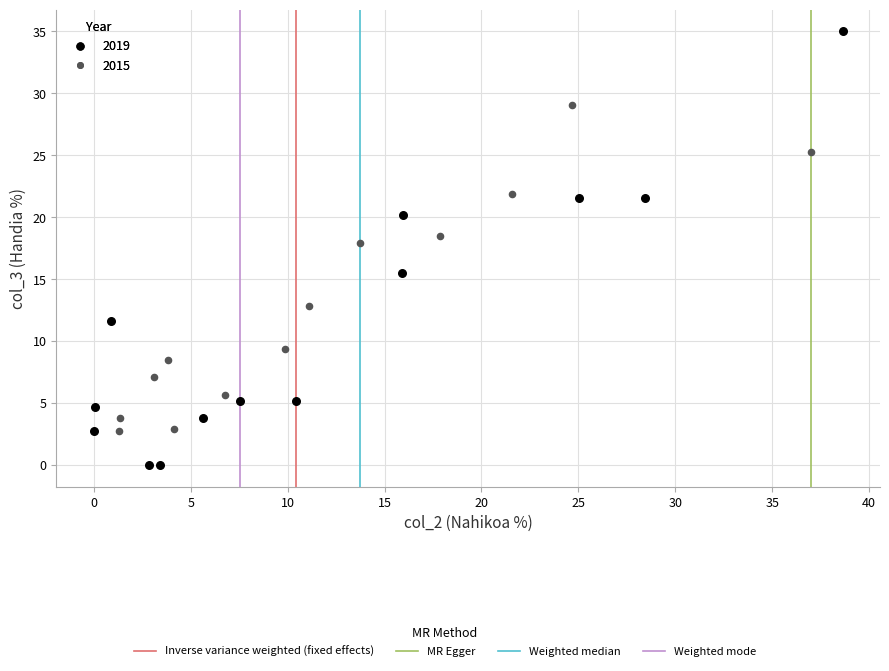

Which series contains the lowest Y value?

2019